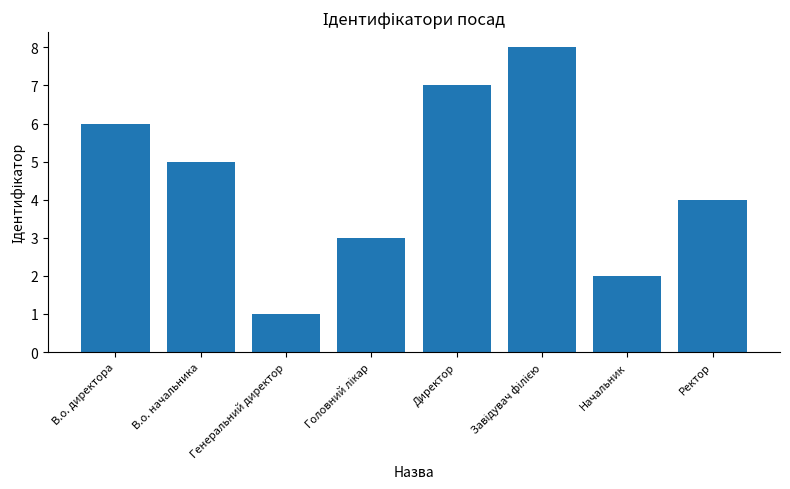

What is the sum of the values at Ректор and Генеральний директор?

5